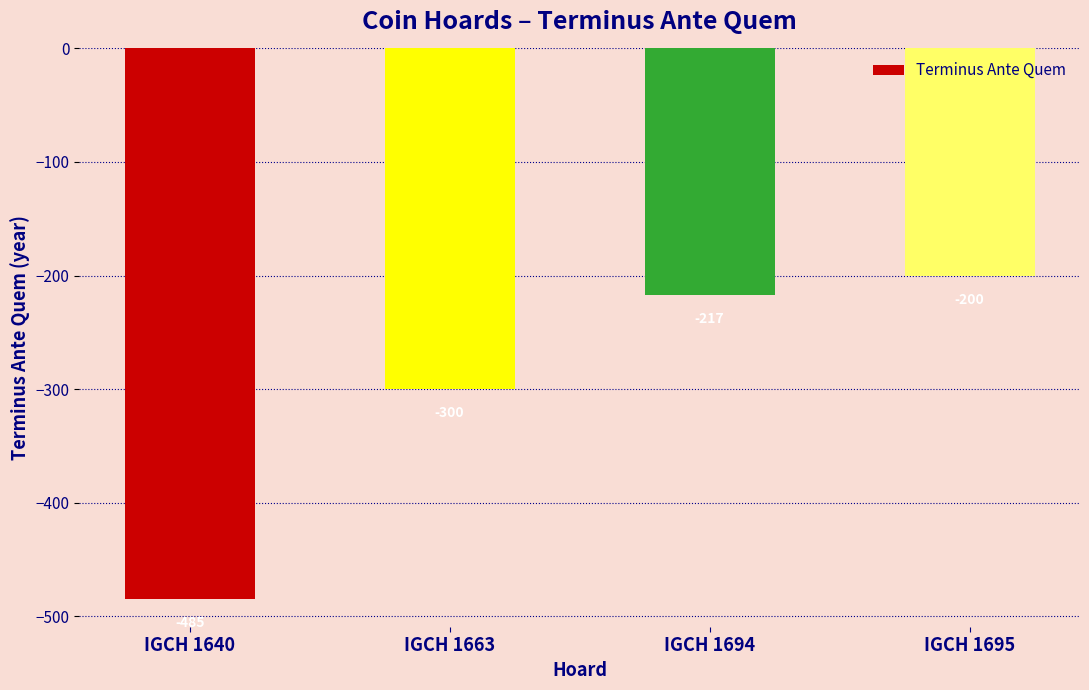

What is the value of the 1st bar from the left?

-485